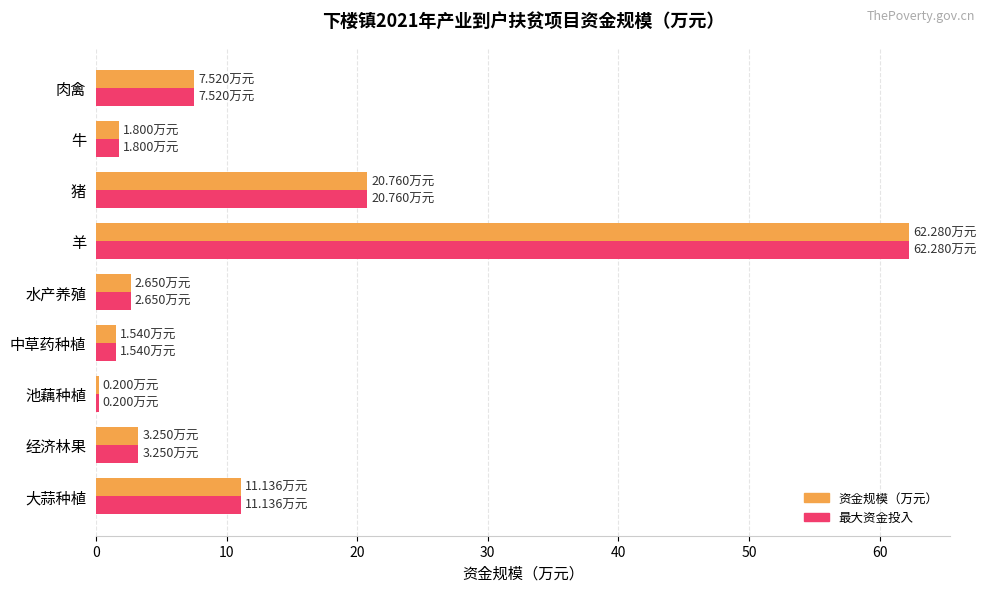

Which category has the highest value in the 最大资金投入 series?

羊